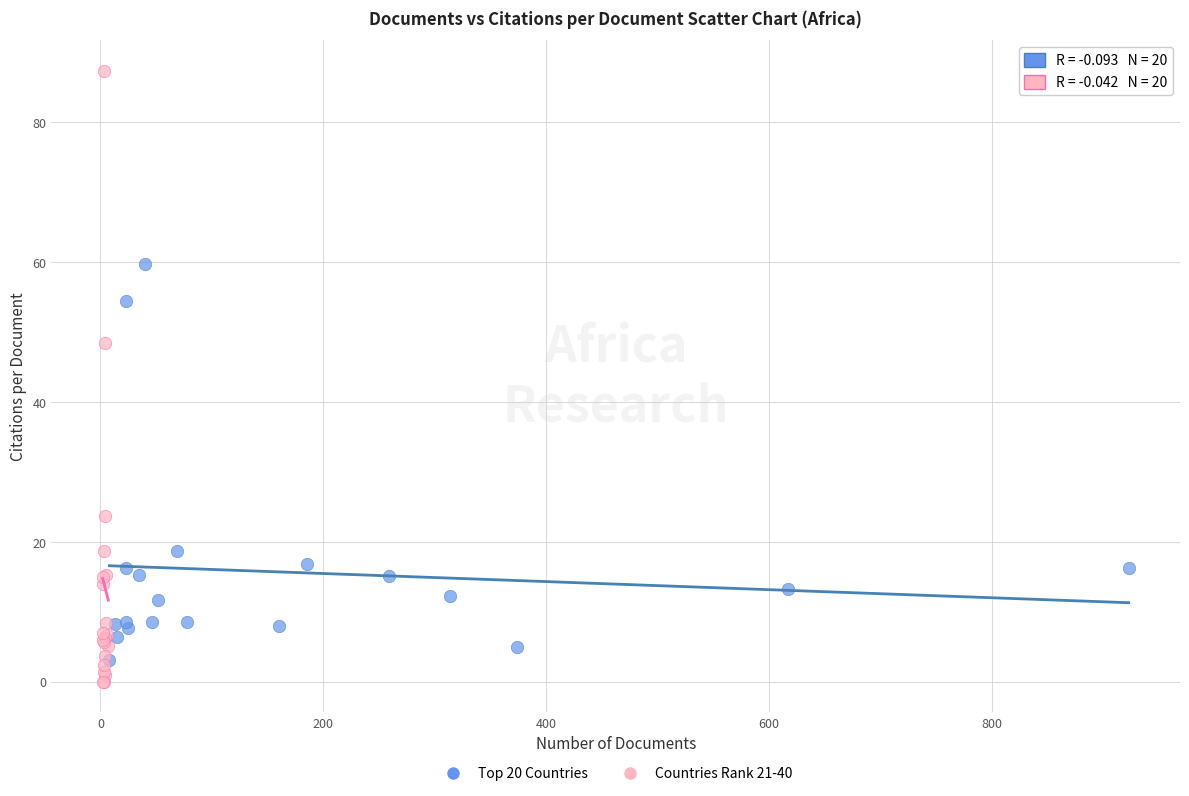

Which series has the largest Y range (max minus min)?

Countries Rank 21-40